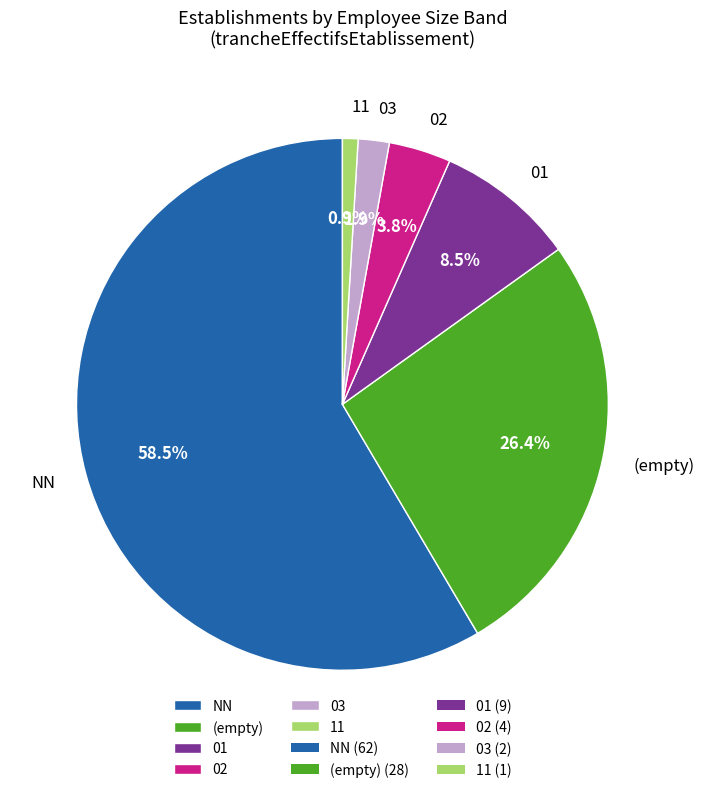

Does any single category account for the majority?

Yes